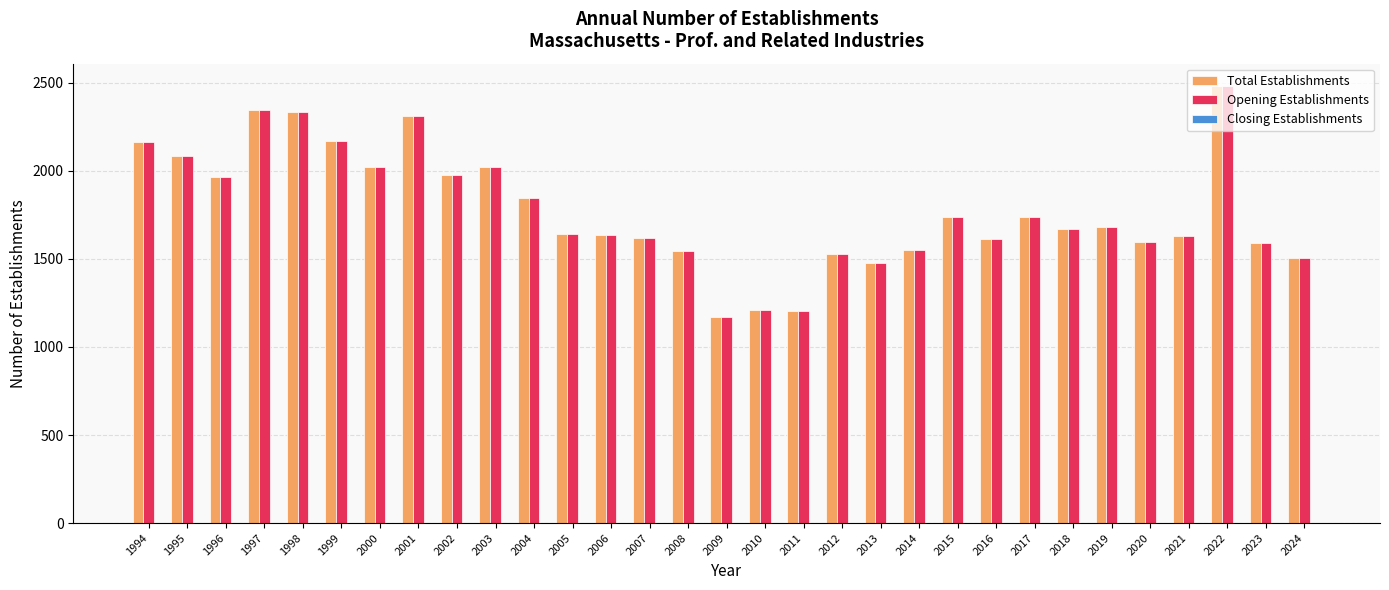

The value of Total Establishments at 2017 is 1741. True or false?

True